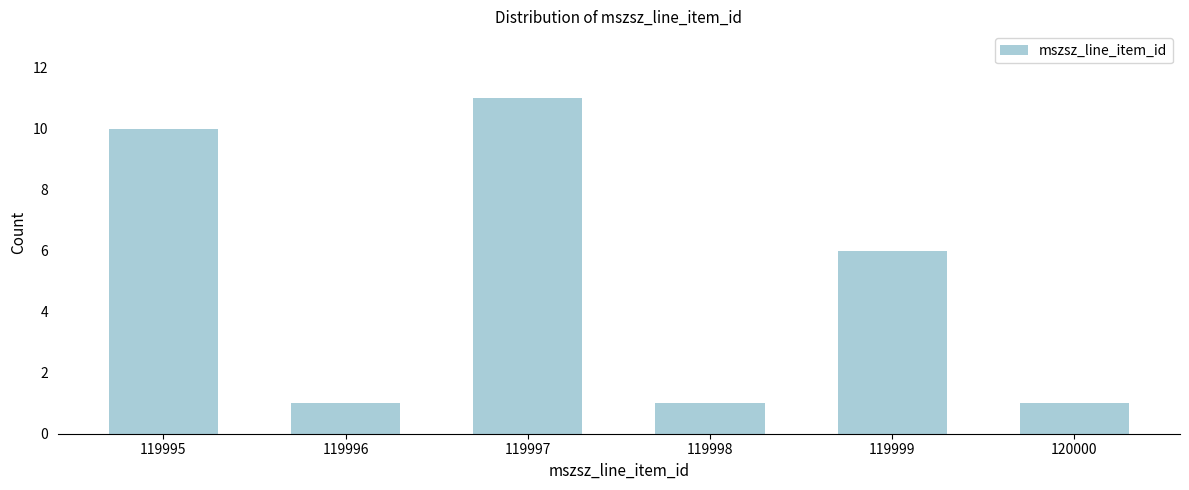

Reading left to right, what are all the values shown in this chart?

119995=10	119996=1	119997=11	119998=1	119999=6	120000=1